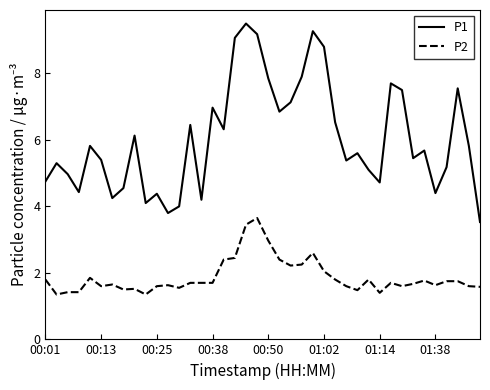

Which series has the largest total across all categories?

P1